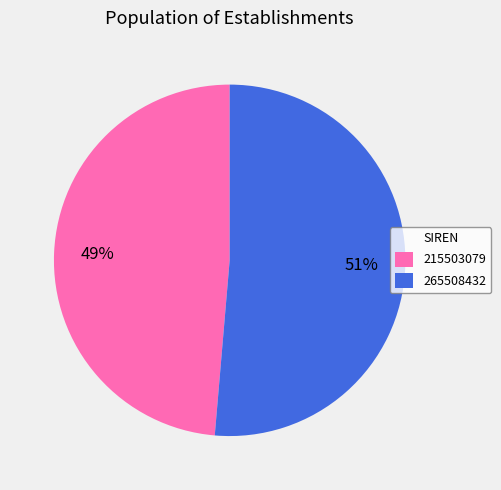

Is there a majority slice in this chart?

Yes